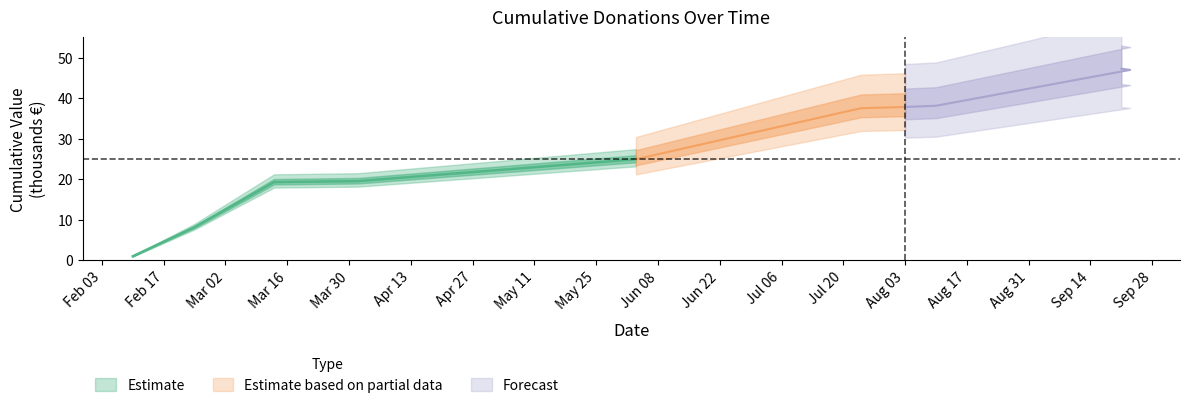

What is the difference between the maximum and second lowest values in the Cumulative Value (thousands) series?

46.8